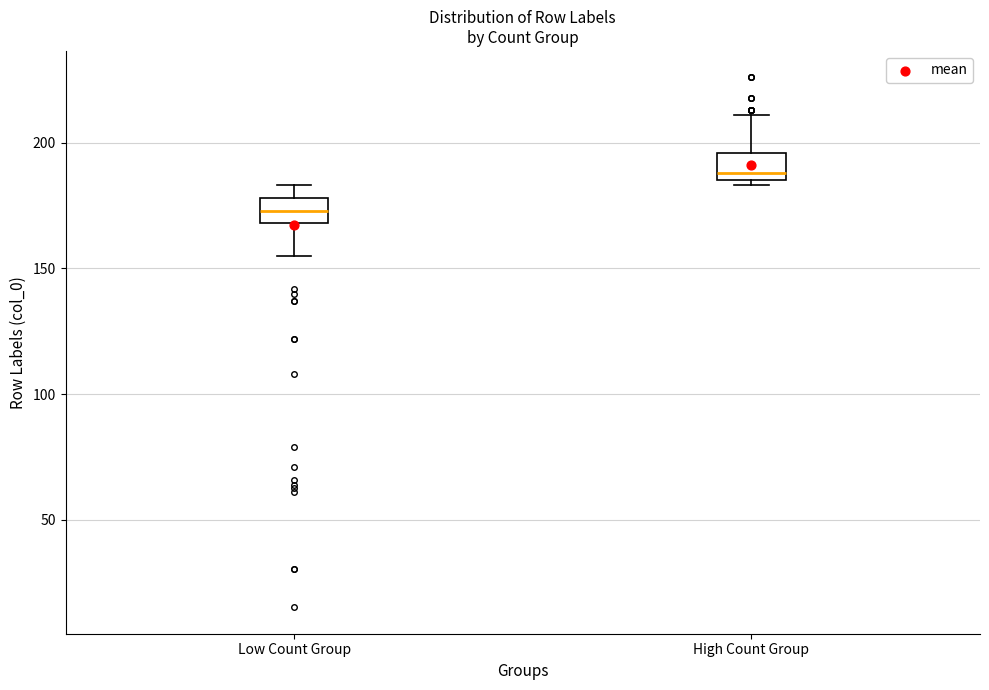

Which box has the lowest median line?

Low Count Group